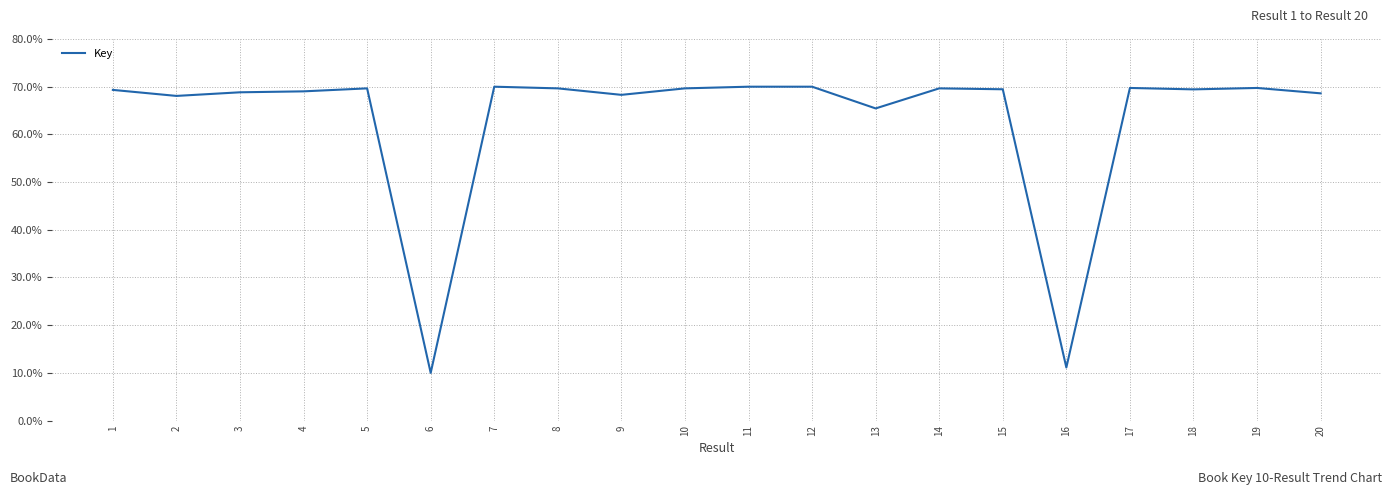

What is the sum of all values?

1265.7